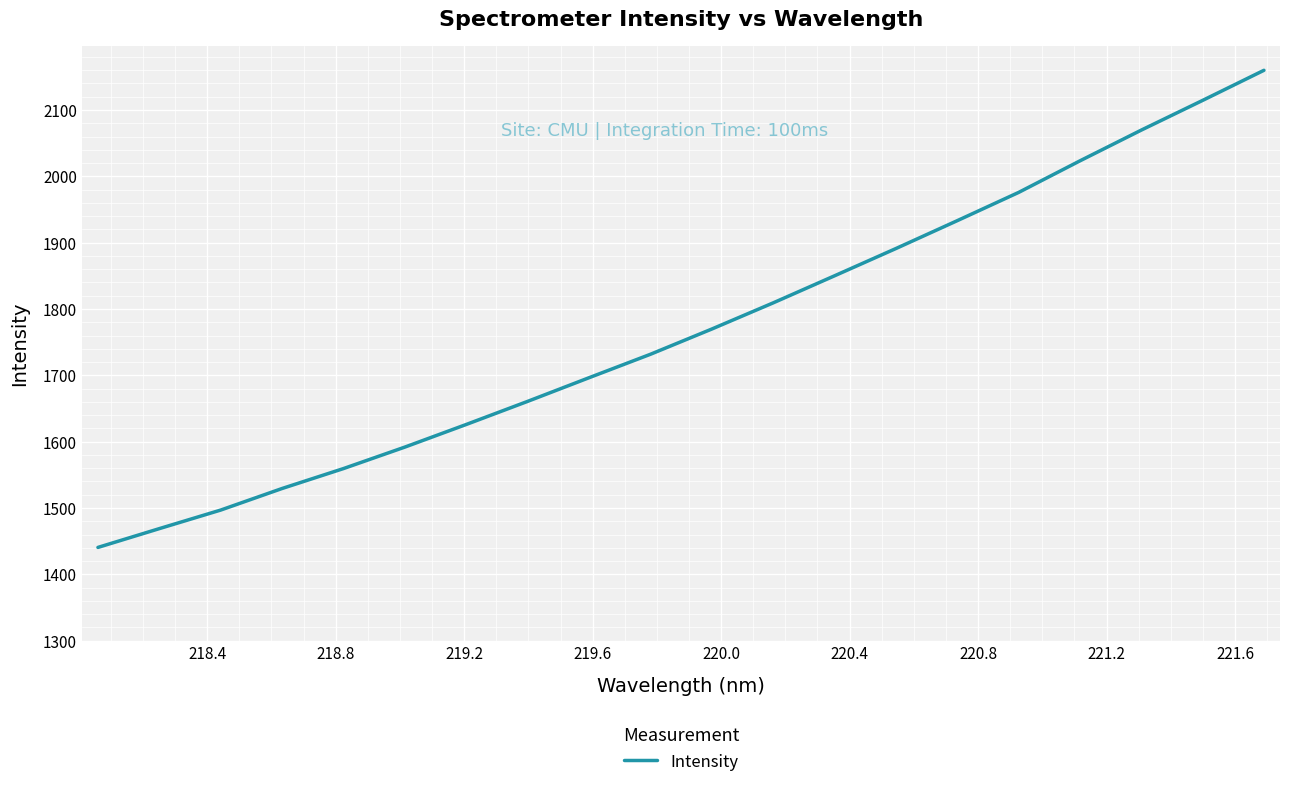

What is the difference between the maximum and minimum values?

719.3